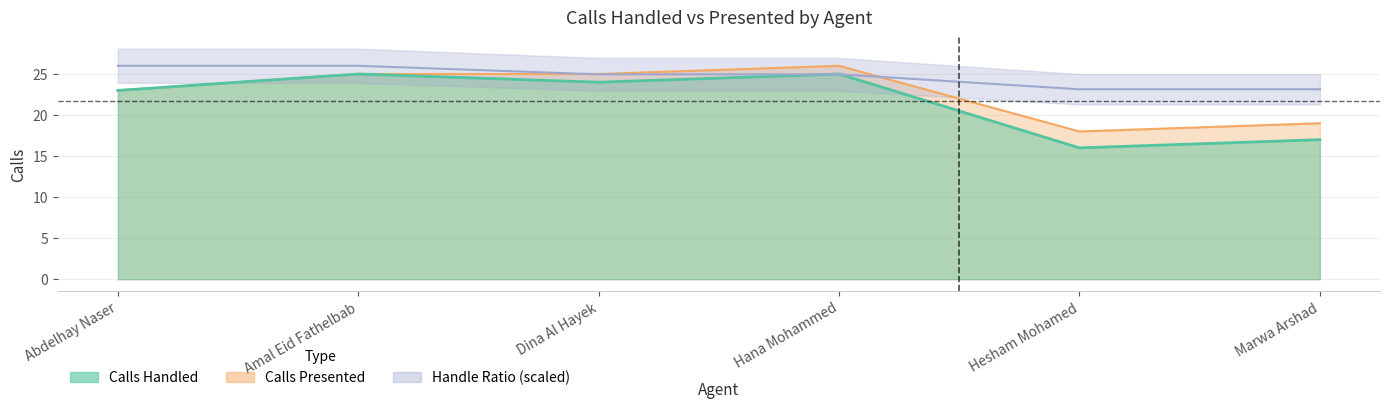

Where is the first local minimum for Calls Handled?

Dina Al Hayek